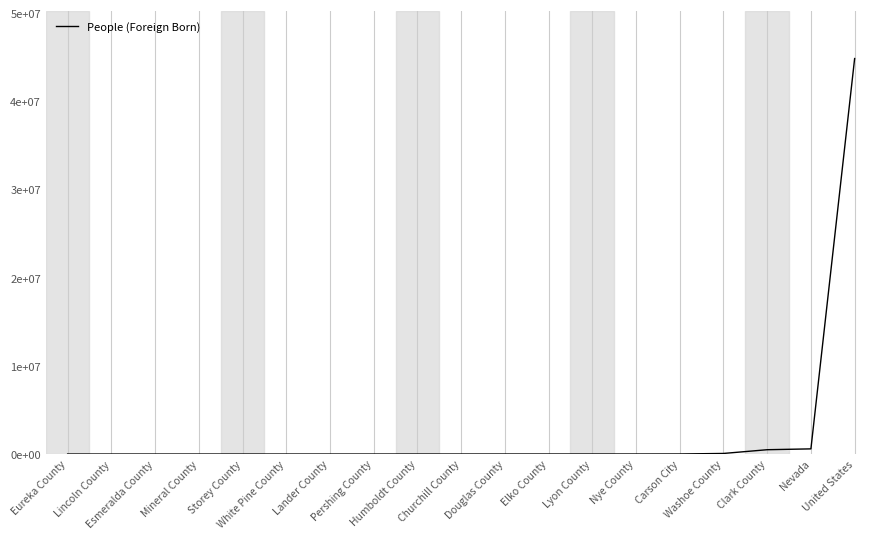

Rank the categories by value from highest to lowest.

United States, Nevada, Clark County, Washoe County, Carson City, Nye County, Lyon County, Elko County, Douglas County, Churchill County, Humboldt County, Pershing County, Lander County, White Pine County, Storey County, Mineral County, Esmeralda County, Eureka County, Lincoln County